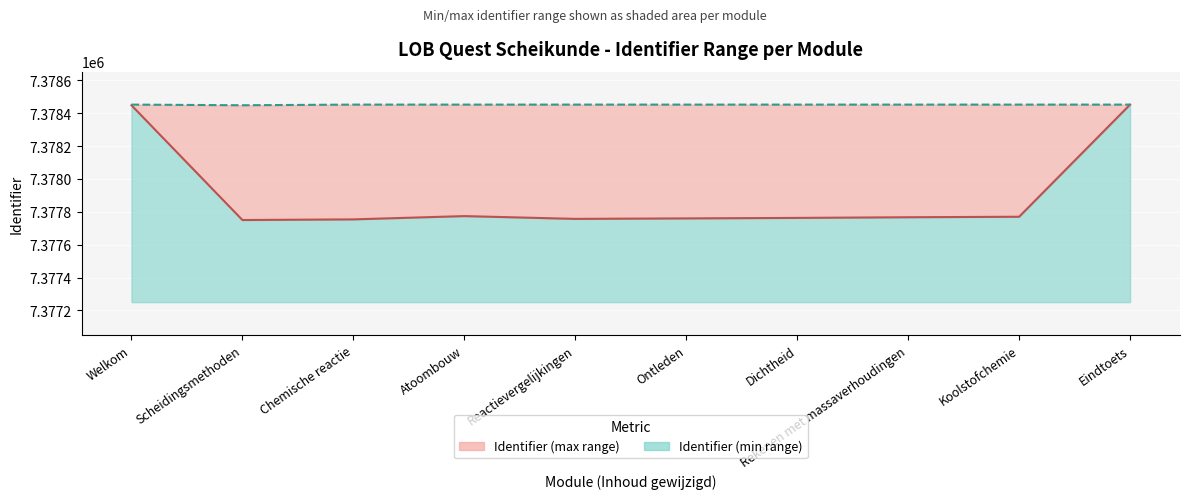

Read the Min Identifier value at Eindtoets, to the nearest 100.

7378500